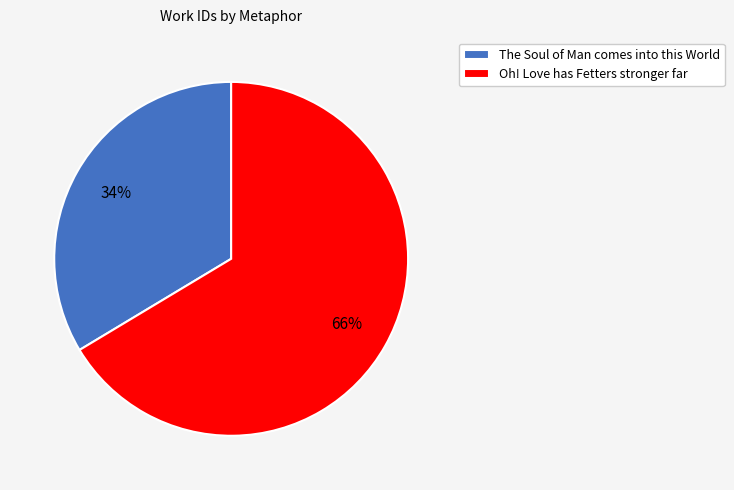

To the nearest percent, what portion does Oh! Love has Fetters stronger far represent?

66%